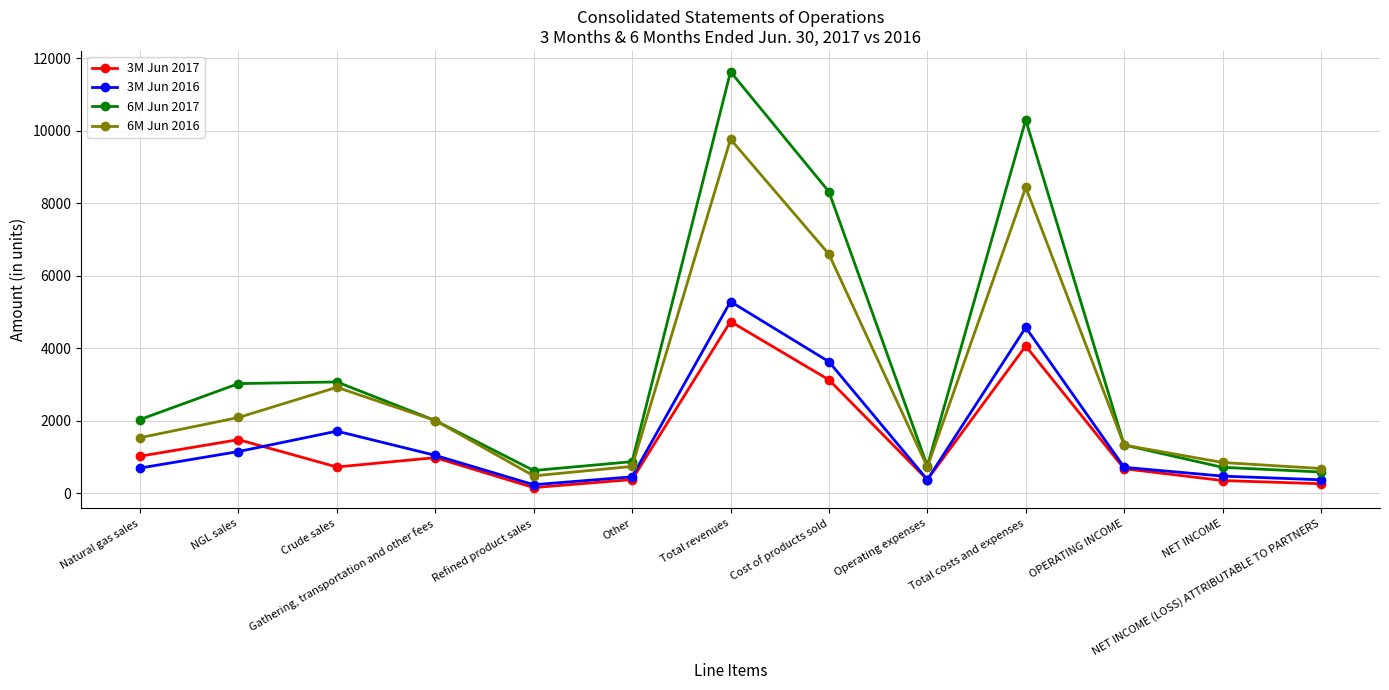

True or false: 6M Jun 2016 and 3M Jun 2017 cross at least once.

False